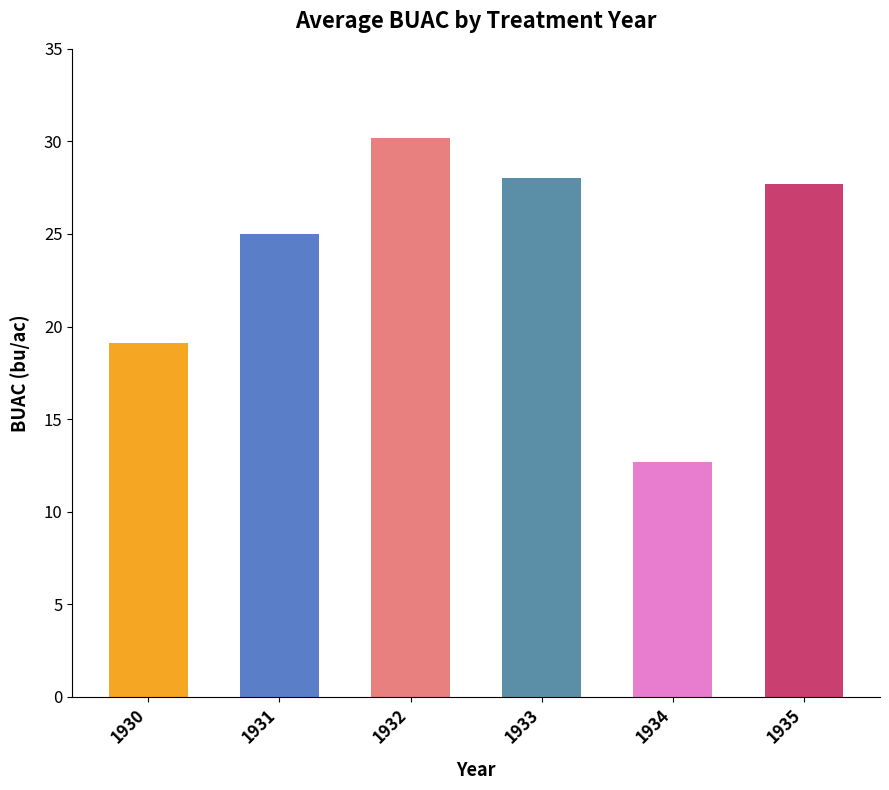

Does the chart contain stacked bars?

No